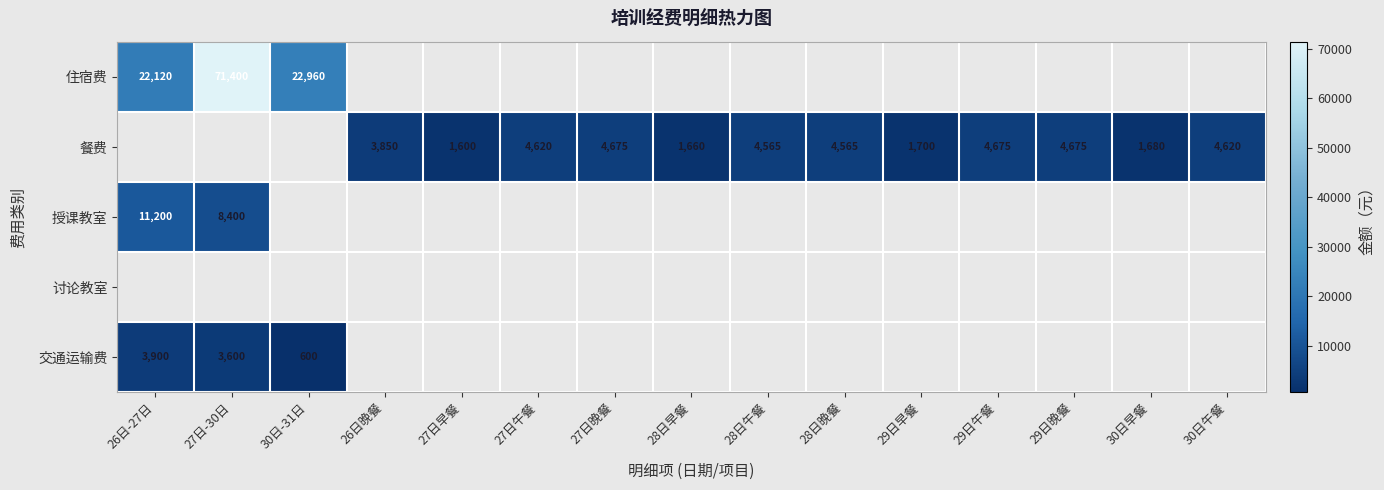

True or false: 餐费 has a value of 4620 at 27日午餐.

True